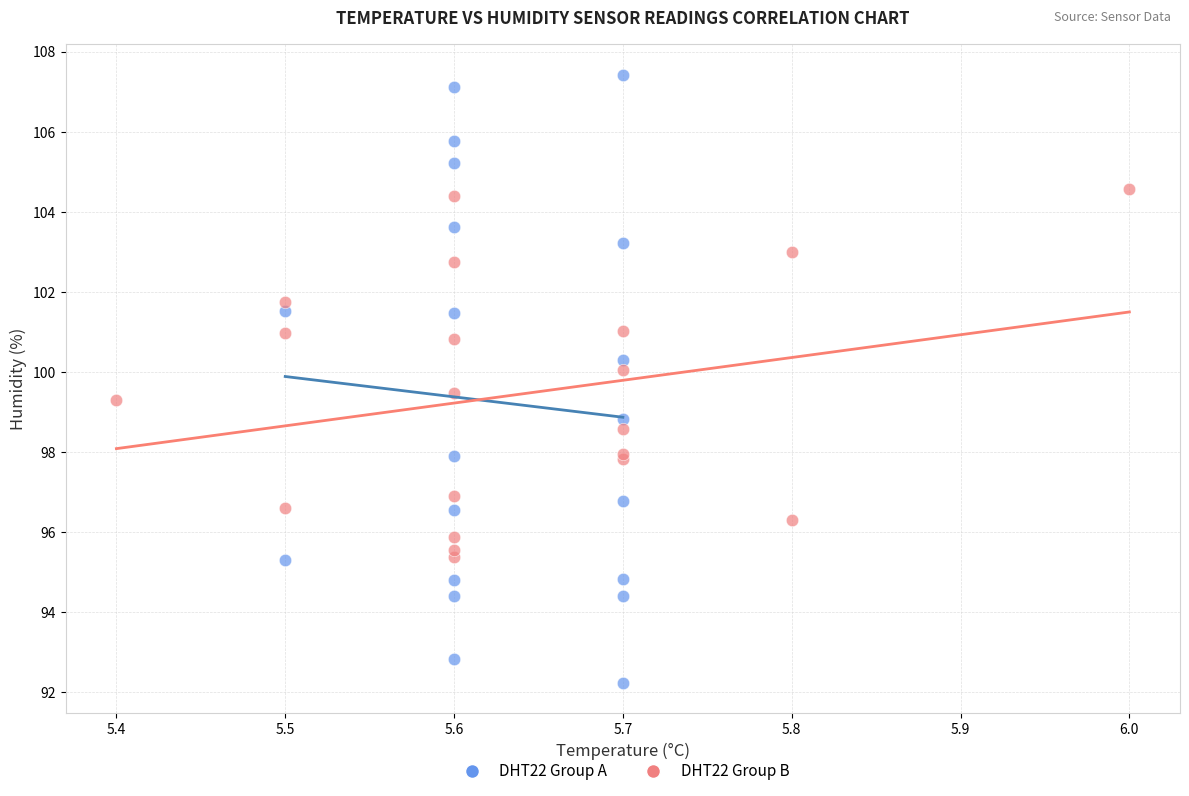

Which series has the largest Y range (max minus min)?

DHT22 Group A